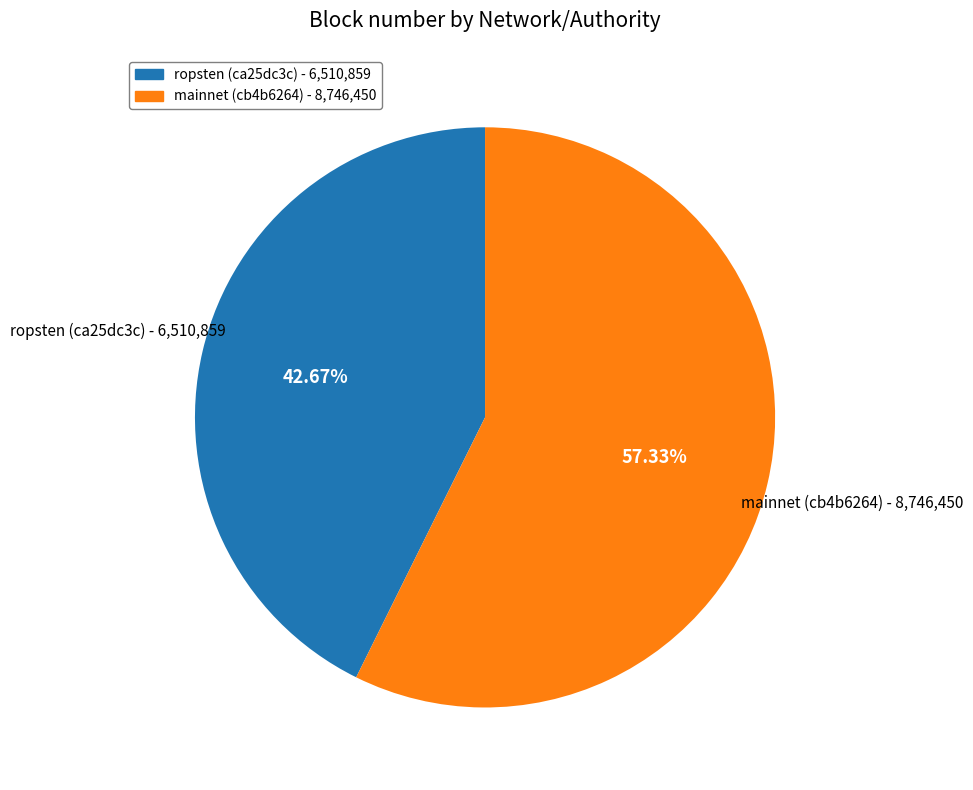

Which slice represents more than half of the pie?

mainnet (cb4b6264)